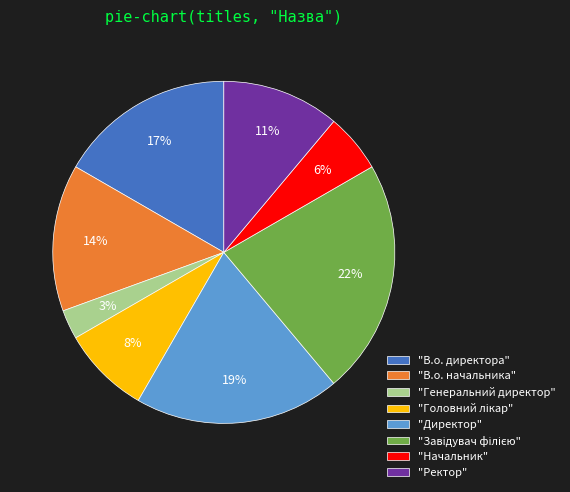

True or false: "Директор" accounts for 34% of the total.

False